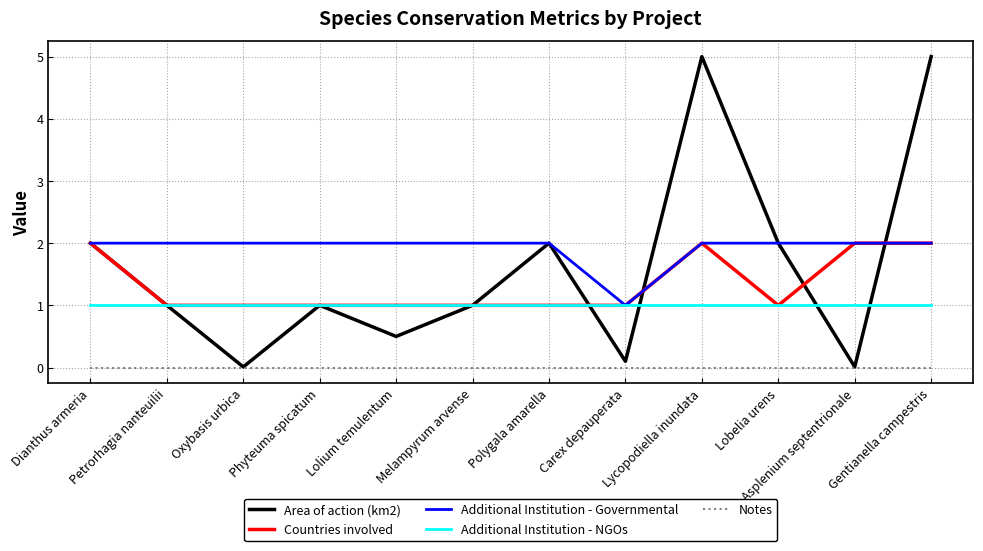

The value of Additional Institution - NGOs at Melampyrum arvense is 1.0. True or false?

True